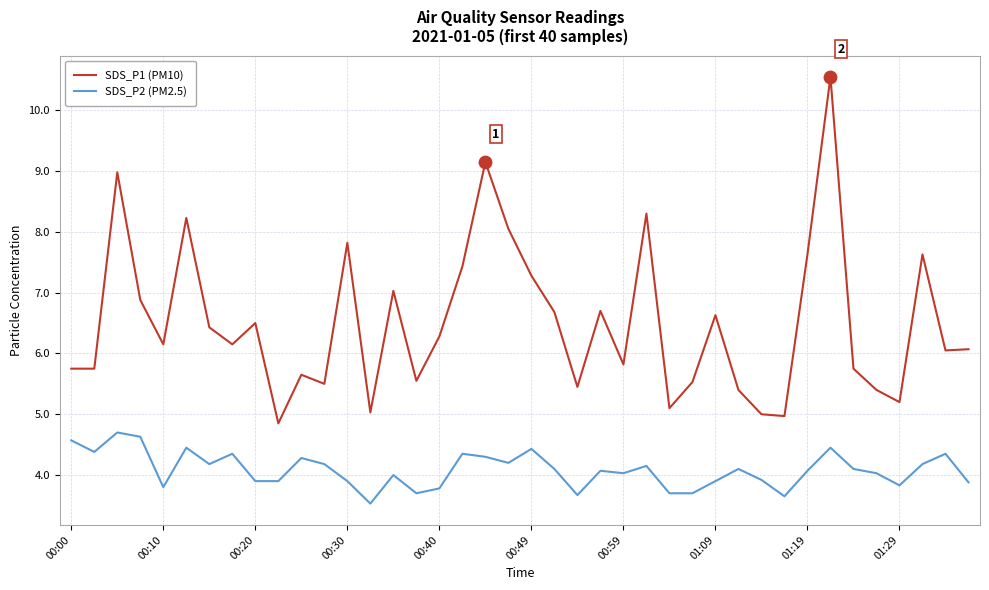

Which series has the largest range (max minus min)?

SDS_P1 (PM10)